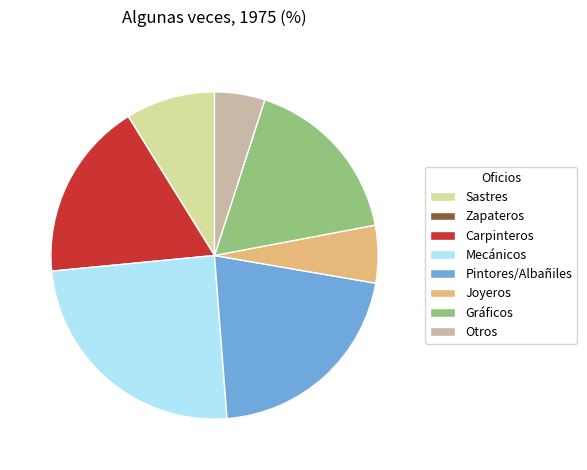

Is it true that Otros is 5% of the pie?

True